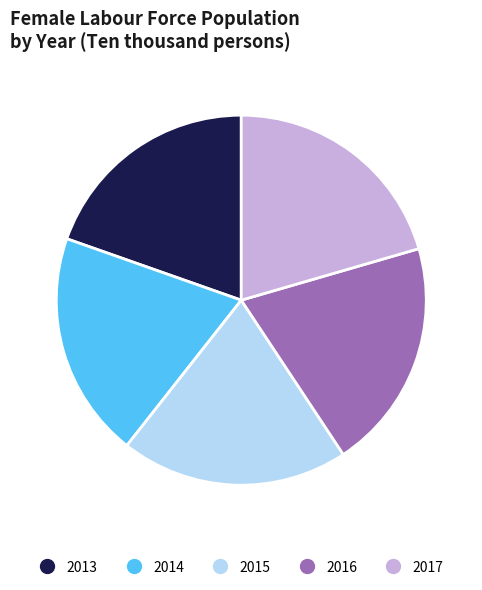

Is there a majority slice in this chart?

No